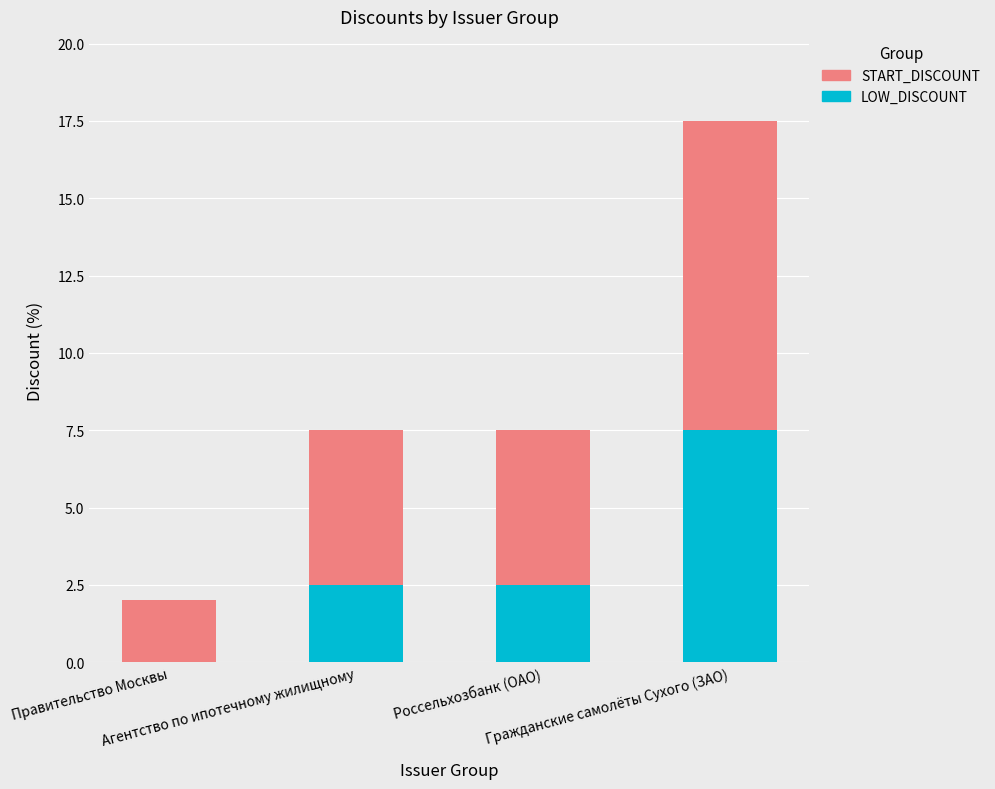

What is the highest value of the LOW_DISCOUNT series?

7.5